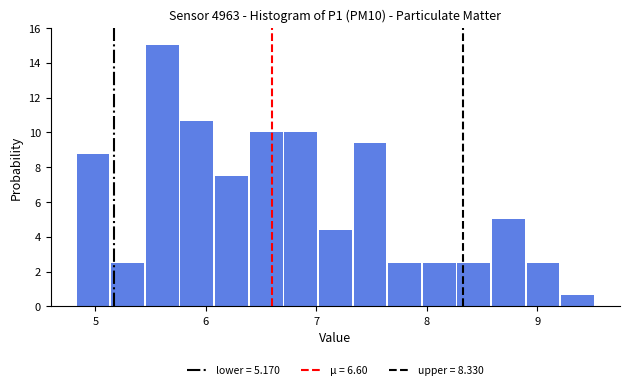

Read against the x-axis, roughly where is the centre of the tallest bar?

5.6